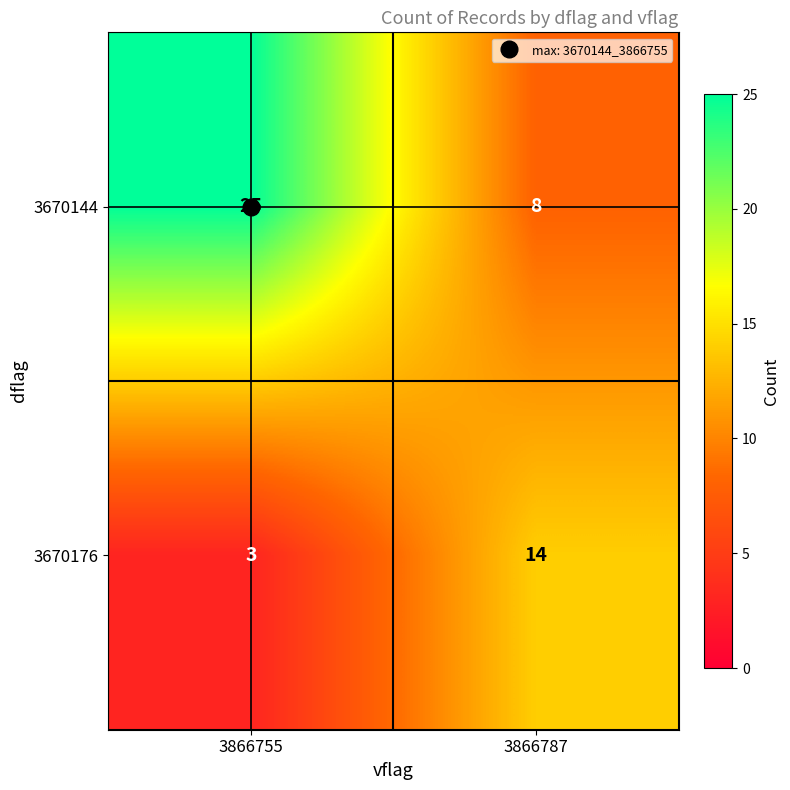

Which category has the lowest value in the 3670144 series?

3866787